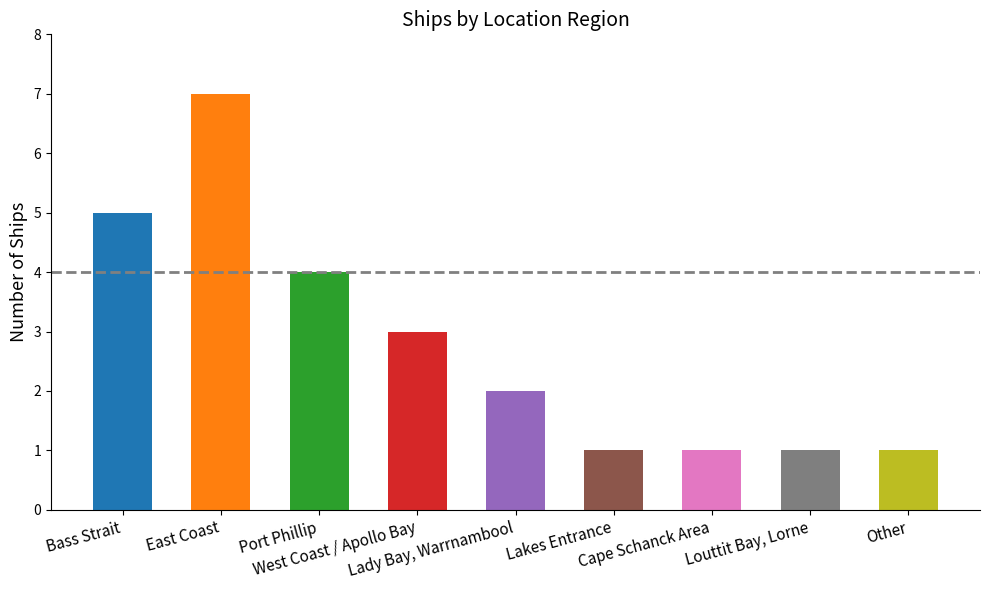

What is the sum of all values?

25